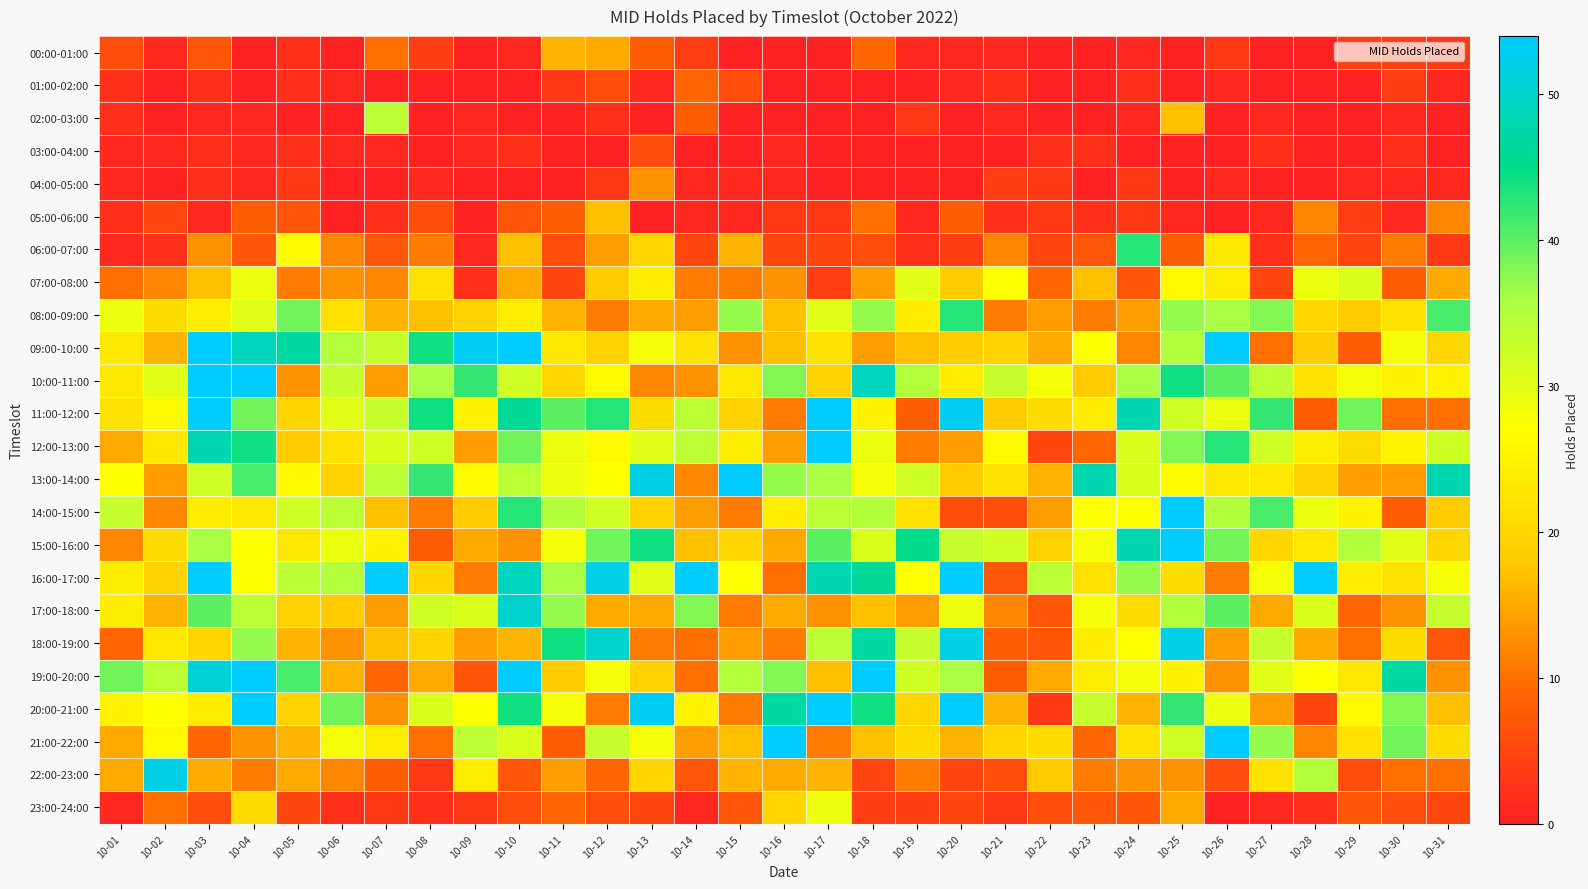

Reading left to right, list all the values displayed in this chart.

00:00-01:00: 10-01=6	10-02=1	10-03=7	10-04=0	10-05=2	10-06=0	10-07=10	10-08=4	10-09=0	10-10=1	10-11=16	10-12=15	10-13=8	10-14=4	10-15=0	10-16=0	10-17=0	10-18=9	10-19=1	10-20=1	10-21=1	10-22=0	10-23=0	10-24=1	10-25=0	10-26=3	10-27=0	10-28=0	10-29=4	10-30=4	10-31=3
01:00-02:00: 10-01=2	10-02=0	10-03=2	10-04=0	10-05=2	10-06=1	10-07=0	10-08=0	10-09=0	10-10=0	10-11=3	10-12=6	10-13=1	10-14=9	10-15=6	10-16=0	10-17=0	10-18=0	10-19=0	10-20=1	10-21=2	10-22=0	10-23=0	10-24=2	10-25=0	10-26=1	10-27=0	10-28=0	10-29=0	10-30=4	10-31=1
02:00-03:00: 10-01=2	10-02=0	10-03=1	10-04=1	10-05=0	10-06=0	10-07=34	10-08=0	10-09=1	10-10=0	10-11=0	10-12=2	10-13=0	10-14=8	10-15=0	10-16=0	10-17=0	10-18=0	10-19=3	10-20=0	10-21=1	10-22=0	10-23=0	10-24=1	10-25=17	10-26=0	10-27=1	10-28=0	10-29=0	10-30=1	10-31=0
03:00-04:00: 10-01=1	10-02=1	10-03=2	10-04=1	10-05=2	10-06=1	10-07=1	10-08=0	10-09=1	10-10=2	10-11=0	10-12=0	10-13=6	10-14=0	10-15=0	10-16=1	10-17=0	10-18=0	10-19=0	10-20=0	10-21=0	10-22=2	10-23=2	10-24=0	10-25=0	10-26=0	10-27=2	10-28=0	10-29=0	10-30=2	10-31=0
04:00-05:00: 10-01=1	10-02=0	10-03=2	10-04=1	10-05=3	10-06=0	10-07=0	10-08=1	10-09=0	10-10=0	10-11=0	10-12=3	10-13=13	10-14=1	10-15=1	10-16=1	10-17=0	10-18=0	10-19=0	10-20=0	10-21=4	10-22=3	10-23=0	10-24=3	10-25=0	10-26=1	10-27=0	10-28=0	10-29=1	10-30=1	10-31=1
05:00-06:00: 10-01=2	10-02=5	10-03=1	10-04=8	10-05=7	10-06=0	10-07=2	10-08=6	10-09=0	10-10=7	10-11=8	10-12=17	10-13=0	10-14=1	10-15=1	10-16=3	10-17=3	10-18=10	10-19=1	10-20=8	10-21=2	10-22=3	10-23=2	10-24=3	10-25=1	10-26=0	10-27=1	10-28=12	10-29=4	10-30=1	10-31=12
06:00-07:00: 10-01=1	10-02=2	10-03=13	10-04=7	10-05=26	10-06=12	10-07=7	10-08=11	10-09=1	10-10=17	10-11=6	10-12=14	10-13=20	10-14=5	10-15=16	10-16=5	10-17=5	10-18=6	10-19=2	10-20=4	10-21=12	10-22=5	10-23=7	10-24=43	10-25=8	10-26=23	10-27=2	10-28=9	10-29=5	10-30=11	10-31=3
07:00-08:00: 10-01=10	10-02=12	10-03=17	10-04=29	10-05=11	10-06=13	10-07=12	10-08=22	10-09=2	10-10=15	10-11=5	10-12=18	10-13=24	10-14=11	10-15=11	10-16=13	10-17=4	10-18=14	10-19=30	10-20=18	10-21=27	10-22=9	10-23=17	10-24=7	10-25=26	10-26=24	10-27=5	10-28=29	10-29=31	10-30=8	10-31=15
08:00-09:00: 10-01=29	10-02=21	10-03=24	10-04=30	10-05=39	10-06=22	10-07=16	10-08=17	10-09=19	10-10=24	10-11=16	10-12=11	10-13=15	10-14=14	10-15=37	10-16=17	10-17=30	10-18=37	10-19=24	10-20=43	10-21=11	10-22=14	10-23=11	10-24=14	10-25=37	10-26=36	10-27=38	10-28=20	10-29=18	10-30=22	10-31=41
09:00-10:00: 10-01=23	10-02=16	10-03=83	10-04=49	10-05=47	10-06=35	10-07=33	10-08=44	10-09=53	10-10=74	10-11=23	10-12=19	10-13=28	10-14=22	10-15=13	10-16=17	10-17=22	10-18=14	10-19=17	10-20=18	10-21=19	10-22=15	10-23=27	10-24=12	10-25=35	10-26=80	10-27=10	10-28=18	10-29=8	10-30=28	10-31=20
10:00-11:00: 10-01=23	10-02=30	10-03=57	10-04=73	10-05=13	10-06=33	10-07=14	10-08=36	10-09=42	10-10=32	10-11=20	10-12=26	10-13=12	10-14=13	10-15=23	10-16=38	10-17=19	10-18=49	10-19=35	10-20=24	10-21=33	10-22=28	10-23=18	10-24=36	10-25=44	10-26=40	10-27=34	10-28=22	10-29=28	10-30=25	10-31=25
11:00-12:00: 10-01=22	10-02=26	10-03=116	10-04=39	10-05=20	10-06=30	10-07=33	10-08=44	10-09=25	10-10=46	10-11=40	10-12=43	10-13=21	10-14=34	10-15=19	10-16=11	10-17=94	10-18=25	10-19=8	10-20=53	10-21=18	10-22=21	10-23=24	10-24=48	10-25=32	10-26=29	10-27=42	10-28=8	10-29=39	10-30=10	10-31=10
12:00-13:00: 10-01=15	10-02=23	10-03=48	10-04=44	10-05=18	10-06=22	10-07=31	10-08=32	10-09=14	10-10=39	10-11=29	10-12=26	10-13=30	10-14=34	10-15=24	10-16=14	10-17=57	10-18=29	10-19=11	10-20=14	10-21=26	10-22=5	10-23=9	10-24=31	10-25=38	10-26=43	10-27=32	10-28=24	10-29=21	10-30=25	10-31=32
13:00-14:00: 10-01=27	10-02=14	10-03=32	10-04=41	10-05=26	10-06=19	10-07=34	10-08=42	10-09=26	10-10=34	10-11=29	10-12=27	10-13=52	10-14=12	10-15=72	10-16=37	10-17=36	10-18=28	10-19=32	10-20=18	10-21=22	10-22=16	10-23=48	10-24=31	10-25=26	10-26=23	10-27=23	10-28=19	10-29=14	10-30=14	10-31=48
14:00-15:00: 10-01=33	10-02=12	10-03=24	10-04=23	10-05=32	10-06=34	10-07=17	10-08=11	10-09=18	10-10=43	10-11=35	10-12=32	10-13=19	10-14=14	10-15=11	10-16=24	10-17=34	10-18=35	10-19=22	10-20=6	10-21=6	10-22=14	10-23=27	10-24=27	10-25=71	10-26=35	10-27=41	10-28=29	10-29=25	10-30=8	10-31=18
15:00-16:00: 10-01=12	10-02=21	10-03=36	10-04=27	10-05=23	10-06=29	10-07=25	10-08=8	10-09=15	10-10=13	10-11=28	10-12=39	10-13=44	10-14=17	10-15=20	10-16=15	10-17=40	10-18=31	10-19=45	10-20=33	10-21=32	10-22=19	10-23=28	10-24=48	10-25=64	10-26=39	10-27=20	10-28=23	10-29=35	10-30=30	10-31=20
16:00-17:00: 10-01=24	10-02=19	10-03=63	10-04=27	10-05=34	10-06=35	10-07=58	10-08=20	10-09=11	10-10=49	10-11=36	10-12=52	10-13=30	10-14=55	10-15=27	10-16=10	10-17=48	10-18=46	10-19=27	10-20=58	10-21=7	10-22=34	10-23=22	10-24=37	10-25=21	10-26=11	10-27=28	10-28=58	10-29=24	10-30=22	10-31=28
17:00-18:00: 10-01=24	10-02=16	10-03=40	10-04=34	10-05=19	10-06=18	10-07=14	10-08=32	10-09=31	10-10=50	10-11=37	10-12=15	10-13=15	10-14=38	10-15=11	10-16=15	10-17=13	10-18=17	10-19=14	10-20=29	10-21=12	10-22=7	10-23=28	10-24=21	10-25=35	10-26=40	10-27=15	10-28=31	10-29=9	10-30=13	10-31=33
18:00-19:00: 10-01=9	10-02=23	10-03=20	10-04=37	10-05=16	10-06=13	10-07=17	10-08=19	10-09=14	10-10=16	10-11=44	10-12=50	10-13=11	10-14=10	10-15=14	10-16=11	10-17=34	10-18=47	10-19=33	10-20=52	10-21=8	10-22=7	10-23=24	10-24=27	10-25=52	10-26=14	10-27=33	10-28=15	10-29=10	10-30=21	10-31=7
19:00-20:00: 10-01=39	10-02=34	10-03=51	10-04=79	10-05=41	10-06=16	10-07=9	10-08=15	10-09=7	10-10=80	10-11=18	10-12=28	10-13=19	10-14=10	10-15=35	10-16=38	10-17=17	10-18=56	10-19=32	10-20=36	10-21=8	10-22=15	10-23=24	10-24=28	10-25=25	10-26=13	10-27=30	10-28=27	10-29=23	10-30=47	10-31=13
20:00-21:00: 10-01=25	10-02=27	10-03=24	10-04=54	10-05=19	10-06=39	10-07=13	10-08=31	10-09=27	10-10=44	10-11=28	10-12=11	10-13=53	10-14=25	10-15=11	10-16=47	10-17=66	10-18=44	10-19=20	10-20=54	10-21=16	10-22=3	10-23=33	10-24=16	10-25=42	10-26=29	10-27=14	10-28=5	10-29=26	10-30=38	10-31=17
21:00-22:00: 10-01=15	10-02=26	10-03=9	10-04=13	10-05=16	10-06=28	10-07=24	10-08=10	10-09=34	10-10=31	10-11=8	10-12=33	10-13=28	10-14=14	10-15=17	10-16=100	10-17=11	10-18=17	10-19=21	10-20=16	10-21=20	10-22=21	10-23=9	10-24=22	10-25=32	10-26=64	10-27=37	10-28=12	10-29=22	10-30=39	10-31=21
22:00-23:00: 10-01=15	10-02=52	10-03=15	10-04=11	10-05=15	10-06=12	10-07=8	10-08=3	10-09=24	10-10=7	10-11=14	10-12=9	10-13=20	10-14=7	10-15=16	10-16=15	10-17=16	10-18=5	10-19=11	10-20=5	10-21=6	10-22=18	10-23=11	10-24=13	10-25=13	10-26=6	10-27=22	10-28=35	10-29=6	10-30=10	10-31=10
23:00-24:00: 10-01=1	10-02=10	10-03=6	10-04=21	10-05=5	10-06=2	10-07=3	10-08=2	10-09=3	10-10=6	10-11=9	10-12=6	10-13=5	10-14=1	10-15=7	10-16=20	10-17=29	10-18=4	10-19=4	10-20=5	10-21=3	10-22=6	10-23=7	10-24=7	10-25=15	10-26=0	10-27=1	10-28=2	10-29=7	10-30=6	10-31=5